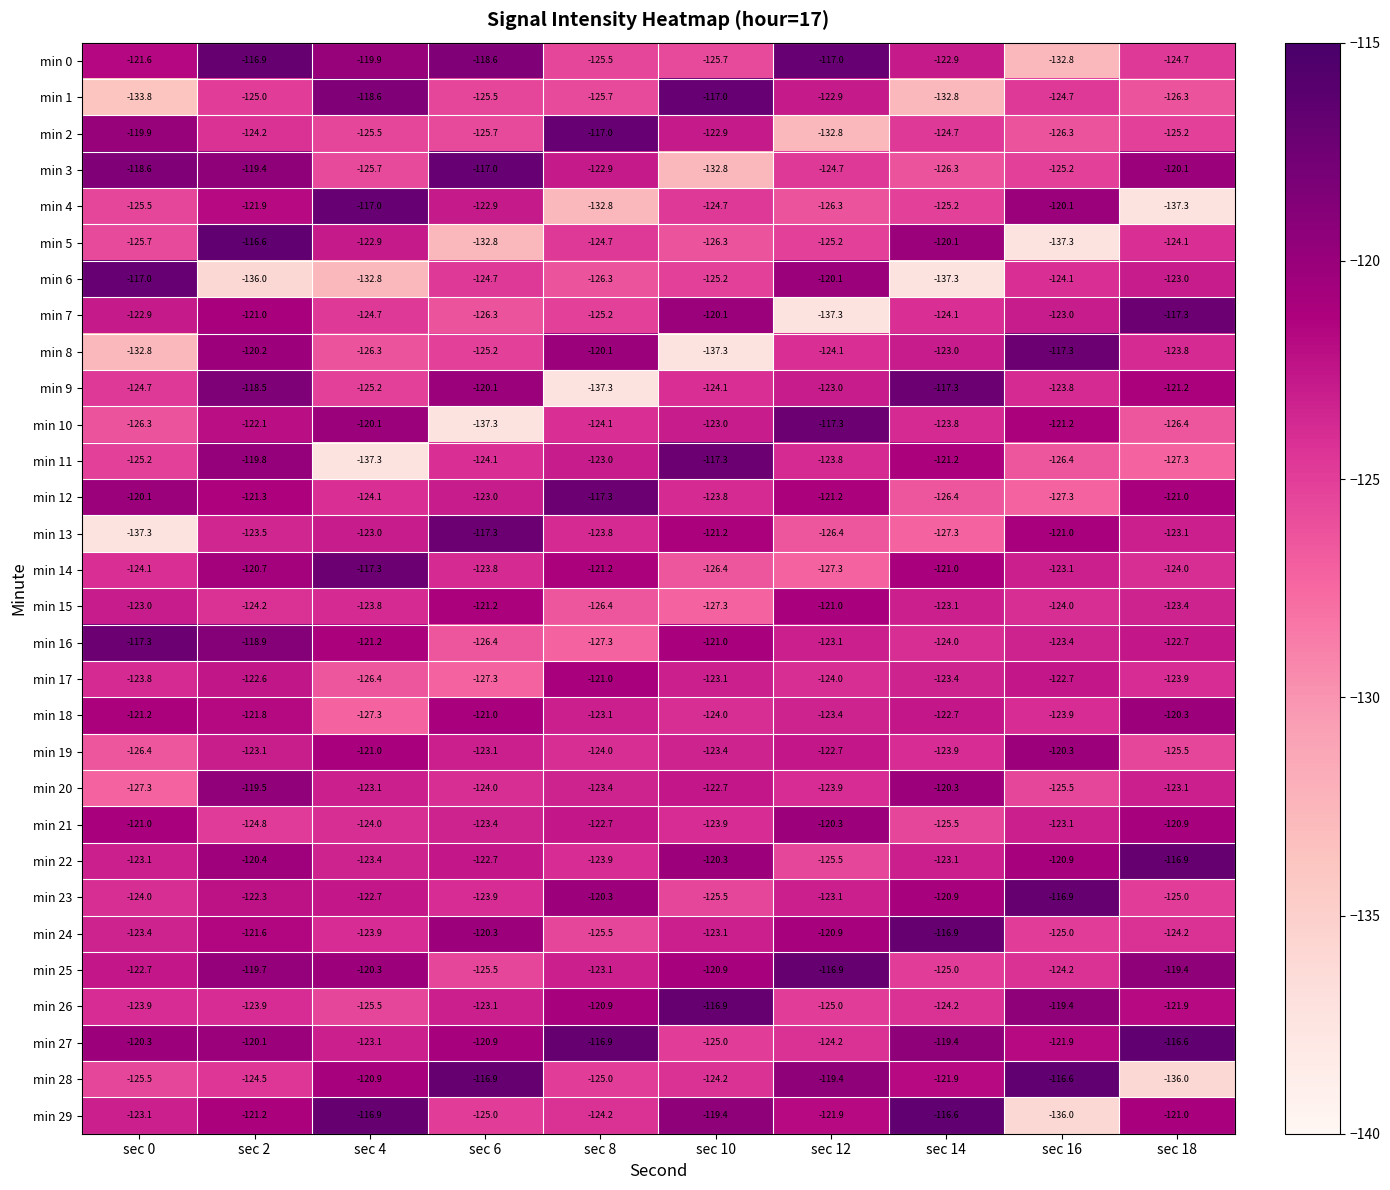

What is the minimum value shown in the chart?

-137.3